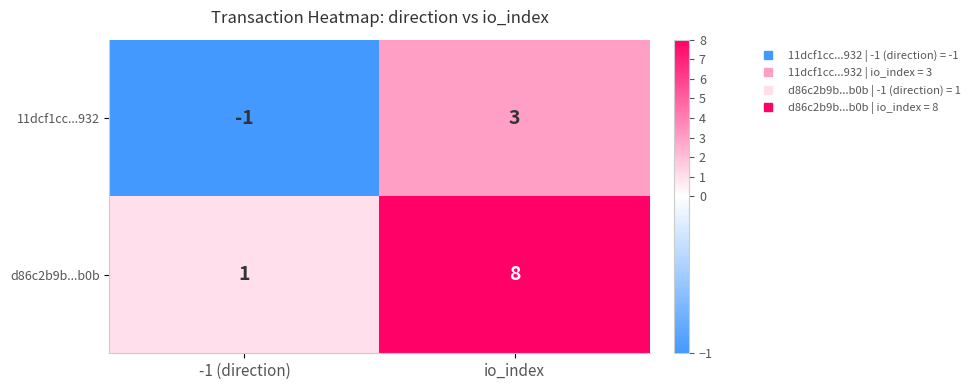

What is the spread (max minus min) of values at -1 (direction)?

2